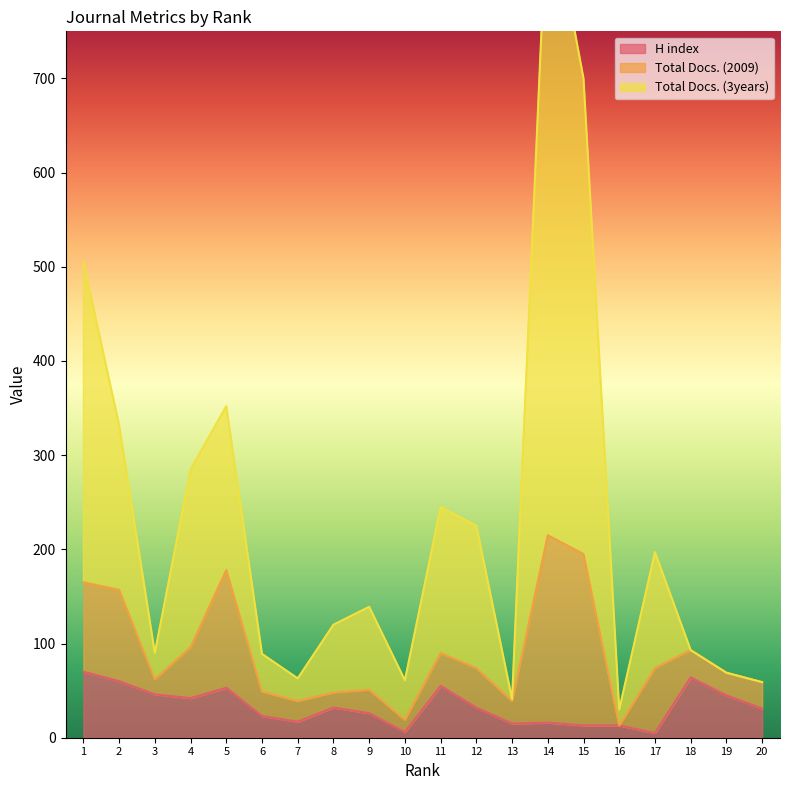

What is the difference between the maximum and minimum values in the Total Docs. (3years) series?

874